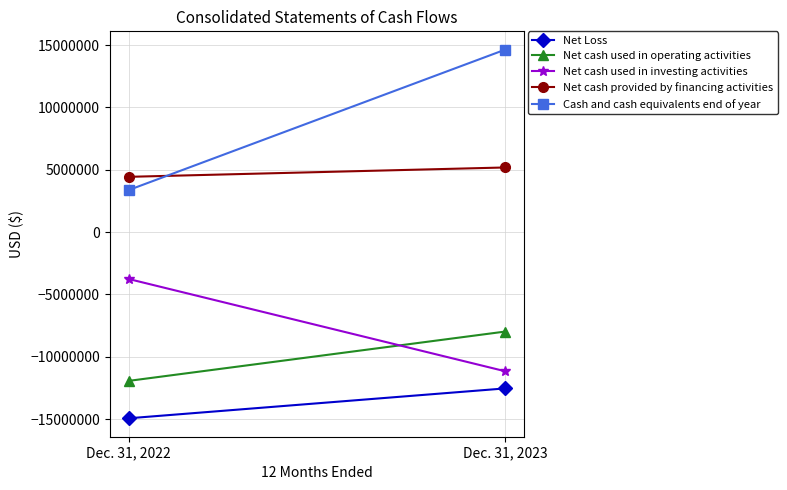

Which has a higher value, Dec. 31, 2022 or Dec. 31, 2023?

Dec. 31, 2023